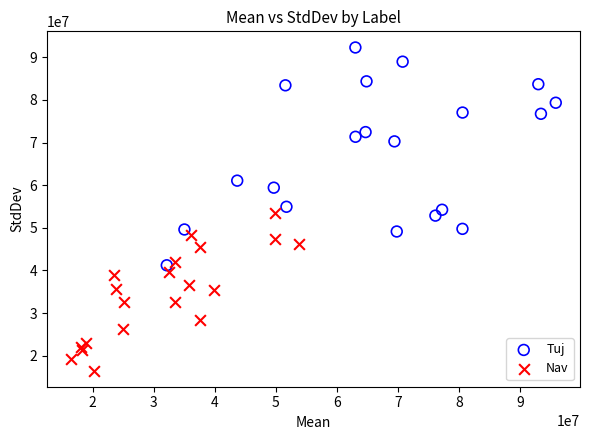

Which series reaches the minimum Y coordinate?

Nav